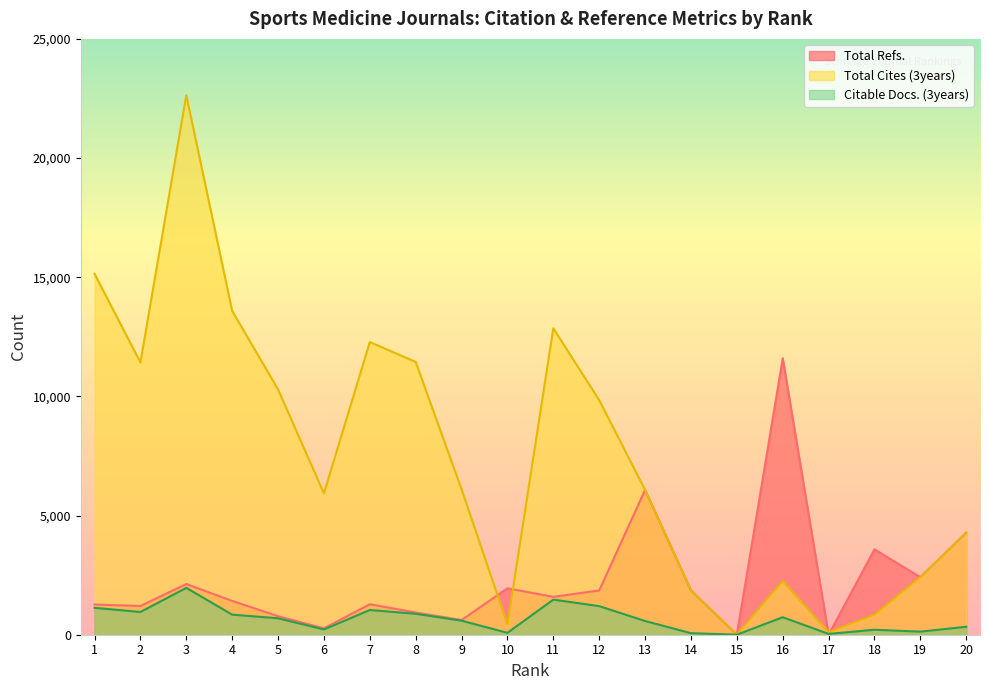

True or false: Total Refs. and Total Cites (3years) intersect in this chart.

True